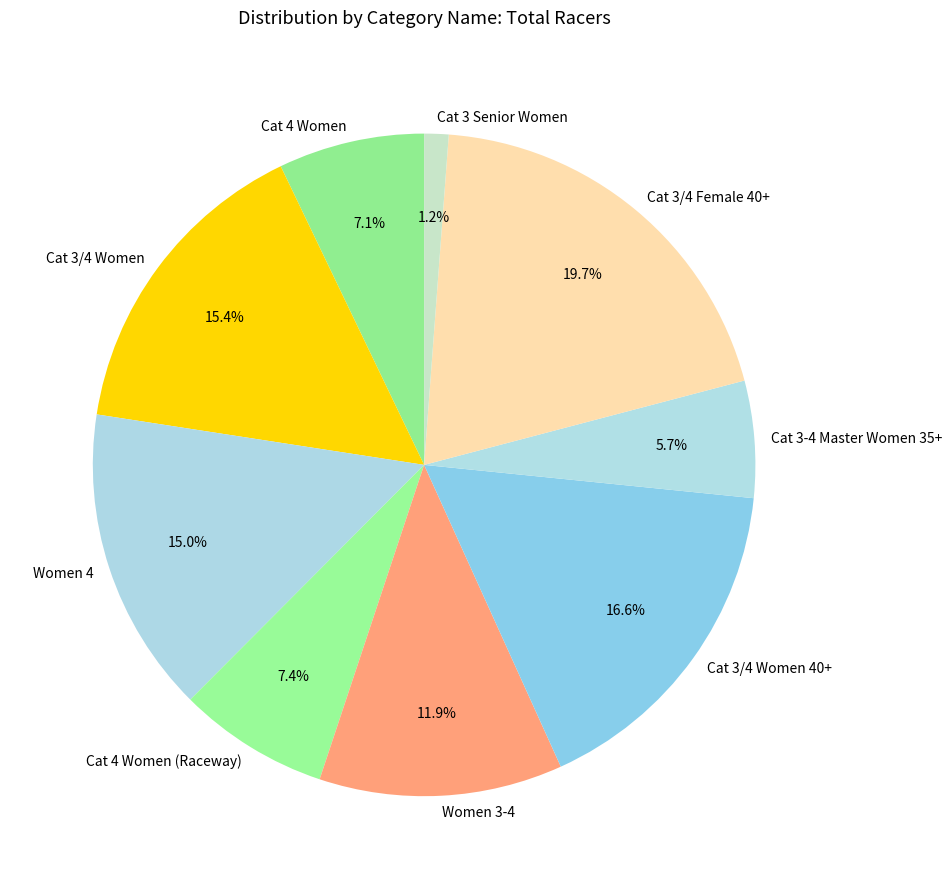

Is the sum of Cat 3/4 Women 40+ and Women 4 greater than half?

No